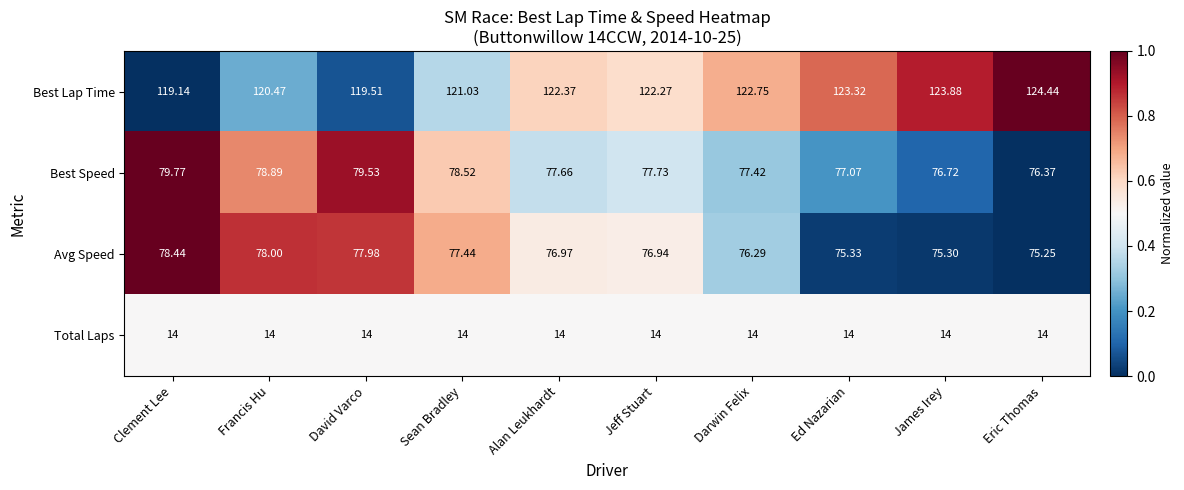

List the series in order of their peak value, lowest first.

Total Laps, Avg Speed, Best Speed, Best Lap Time